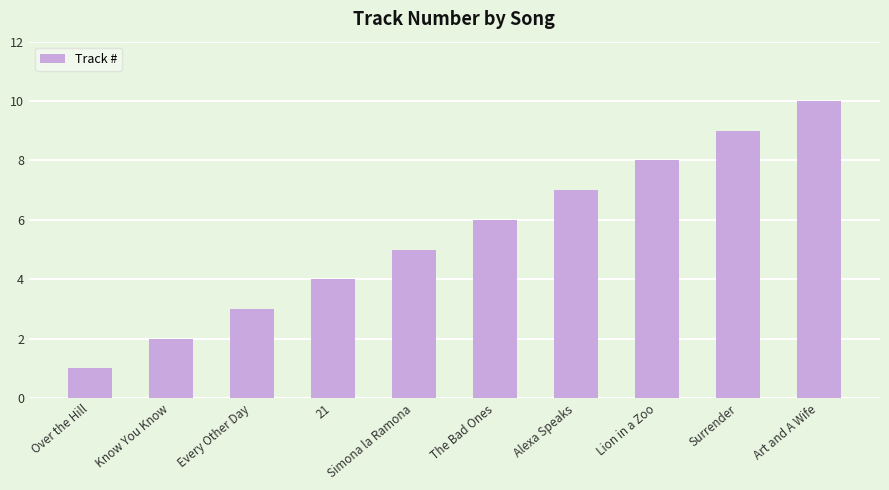

Which category has the highest value across all series?

Art and A Wife